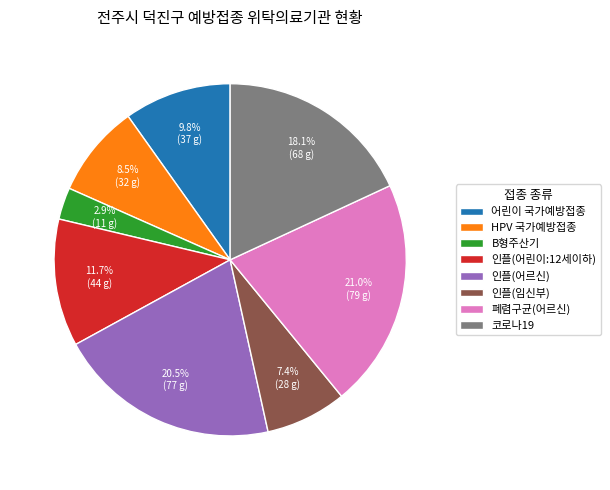

To the nearest percent, what is the combined percentage of 어린이 국가예방접종 and 폐렴구균(어르신)?

31%